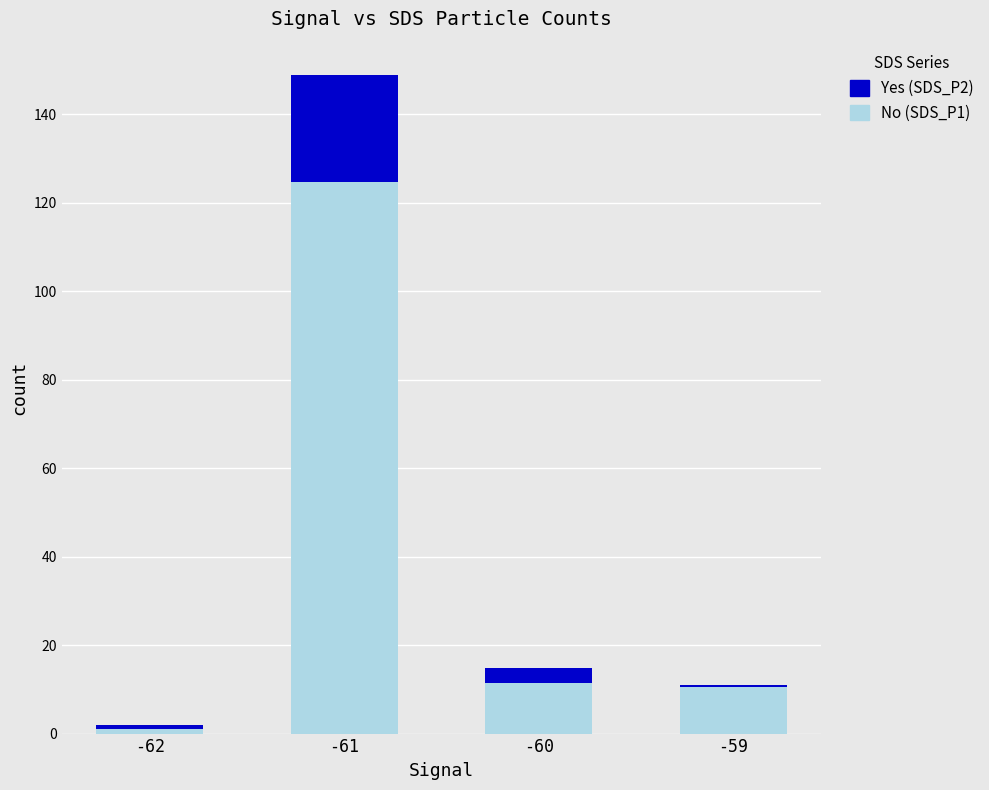

At which category is the sum across all series the highest?

-61